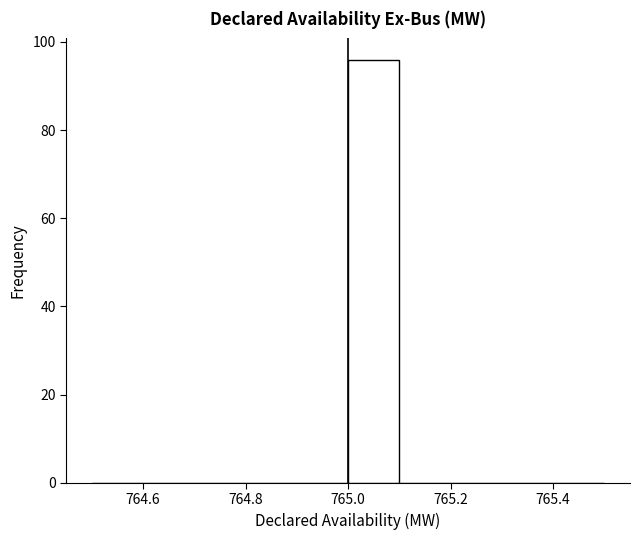

Reading left to right, transcribe this chart: for each bar, give the range it covers on the x-axis and its height. The values are not printed on the chart, so give them approximately, as read against the axis.

764.5 to 764.6: 0
764.6 to 764.7: 0
764.7 to 764.8: 0
764.8 to 764.9: 0
764.9 to 765.0: 0
765.0 to 765.1: 96
765.1 to 765.2: 0
765.2 to 765.3: 0
765.3 to 765.4: 0
765.4 to 765.5: 0